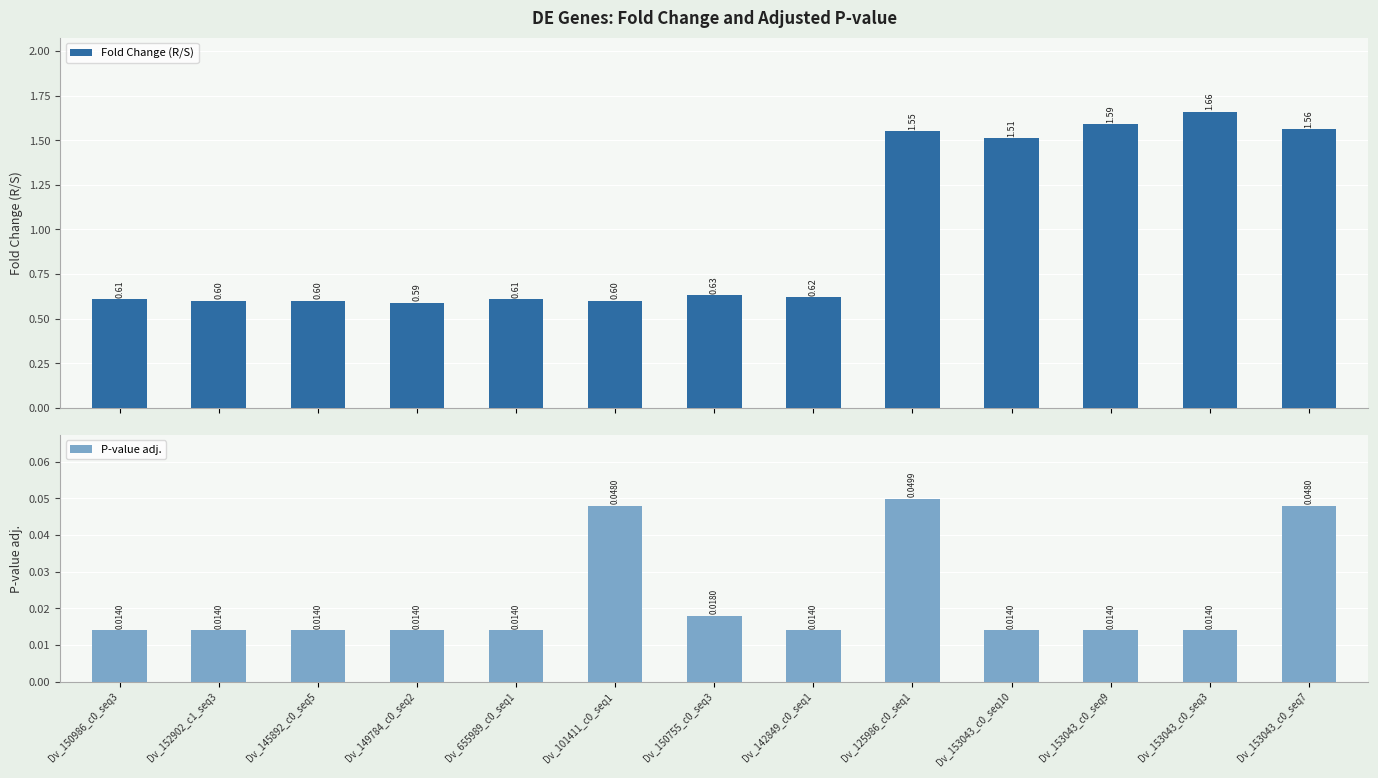

What is the label of the 12th bar from the right?

Dv_152902_c1_seq3